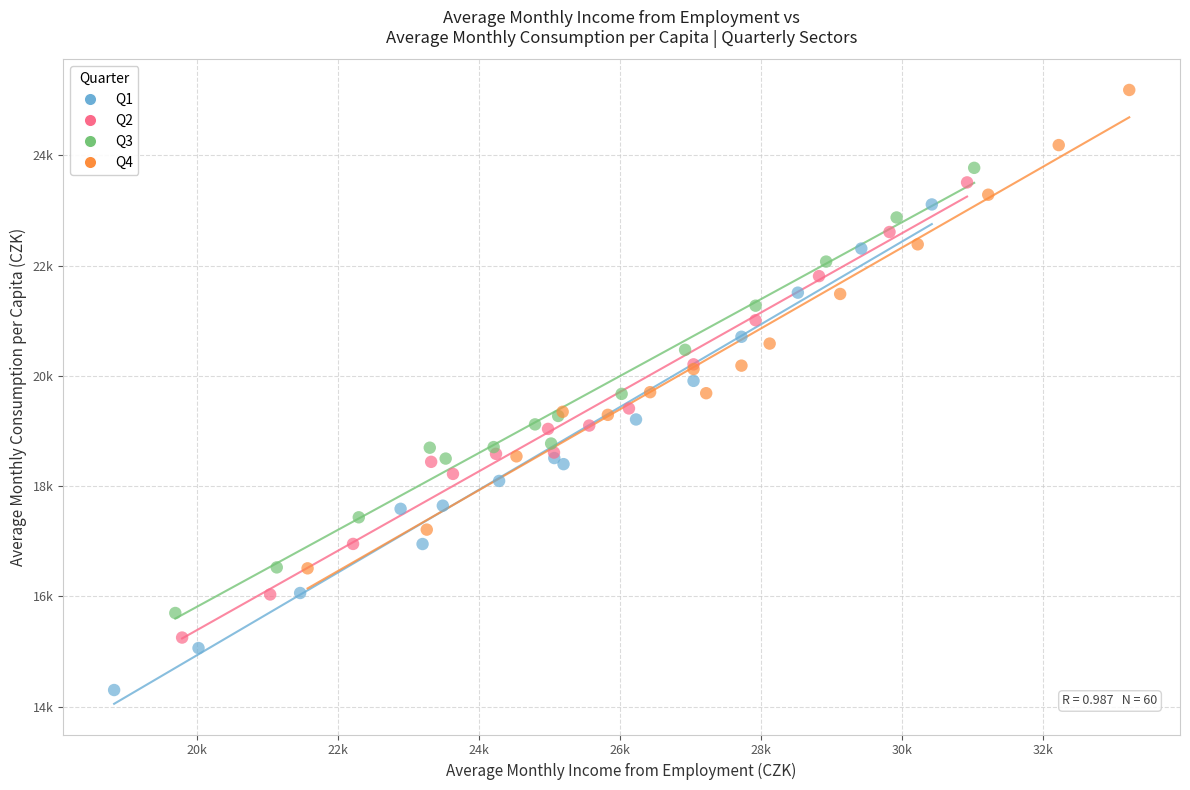

What are all the series names shown in the legend?

Q1, Q2, Q3, Q4